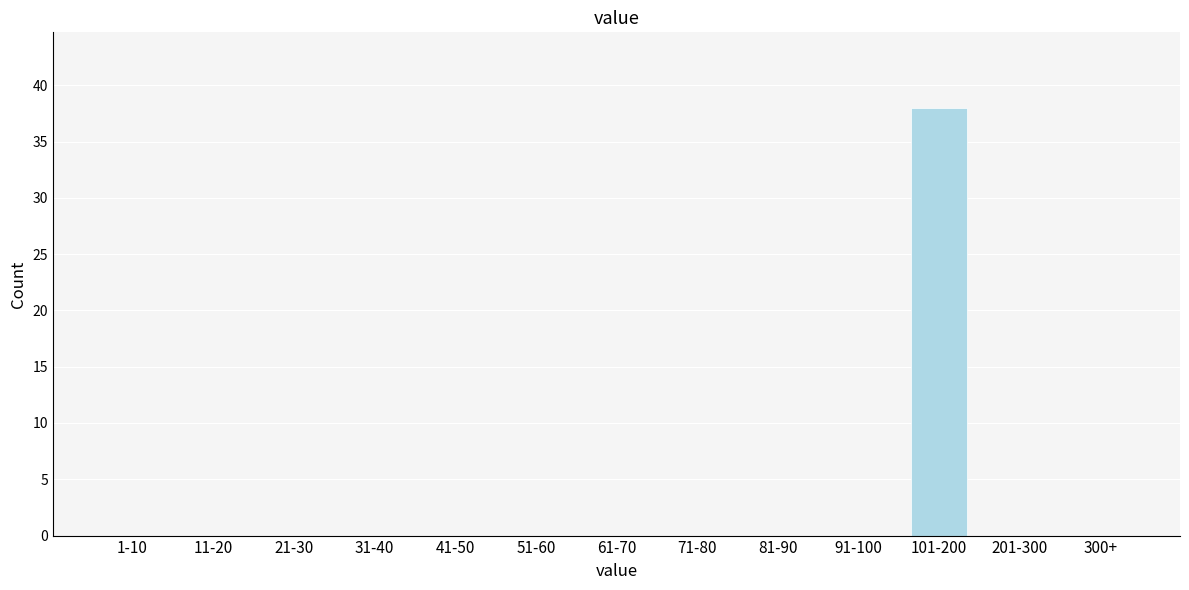

Reading right to left, extract all data points from this chart.

300+=0	201-300=0	101-200=38	91-100=0	81-90=0	71-80=0	61-70=0	51-60=0	41-50=0	31-40=0	21-30=0	11-20=0	1-10=0